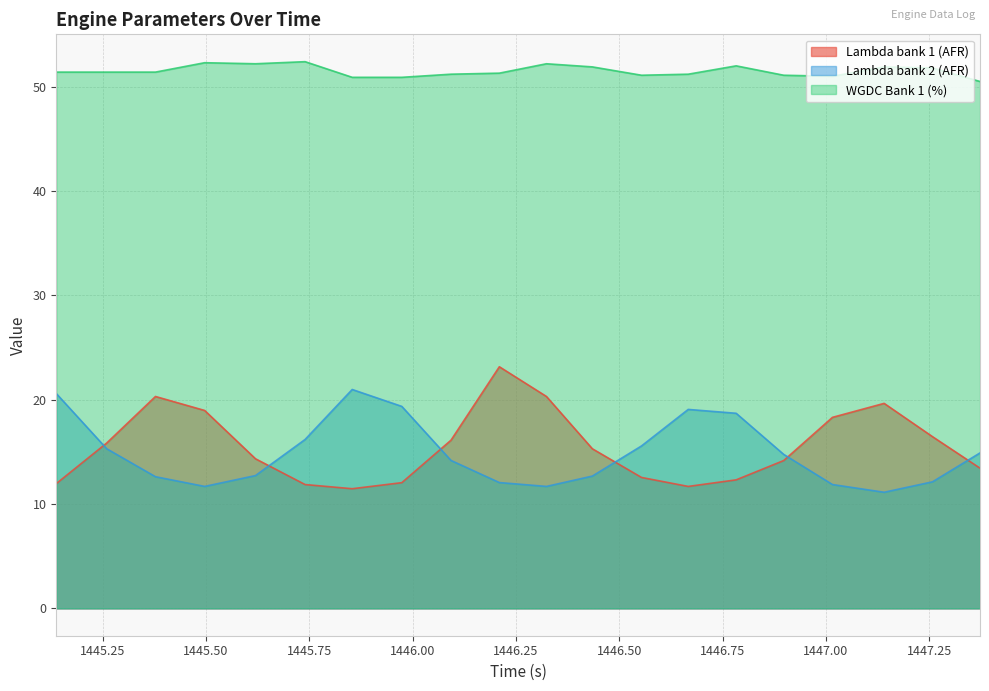

The WGDC Bank 1 (%) series shows 71.4 at 1446.324. True or false?

False